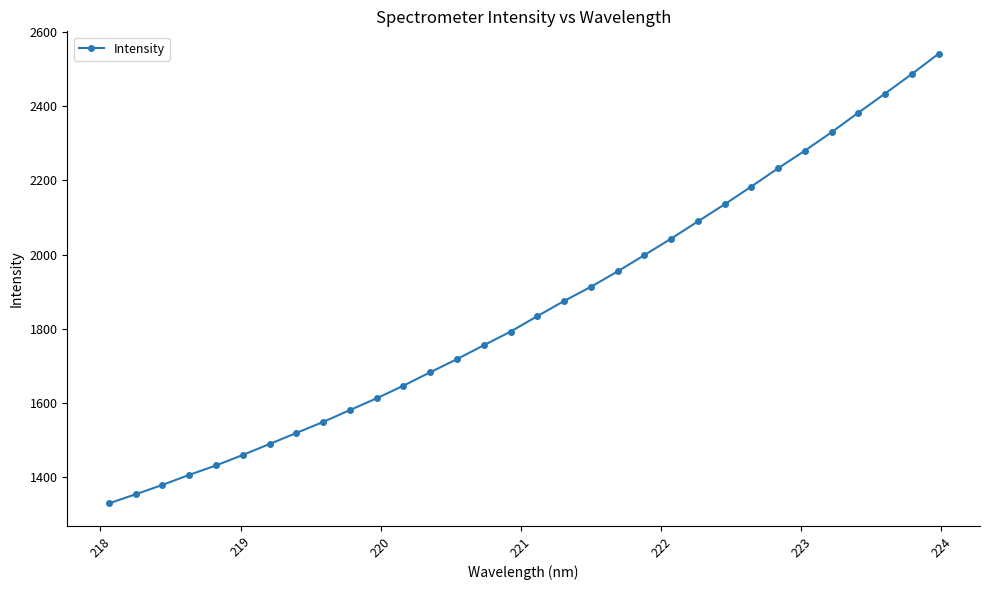

What is the value of the 13th point from the left?

1683.2